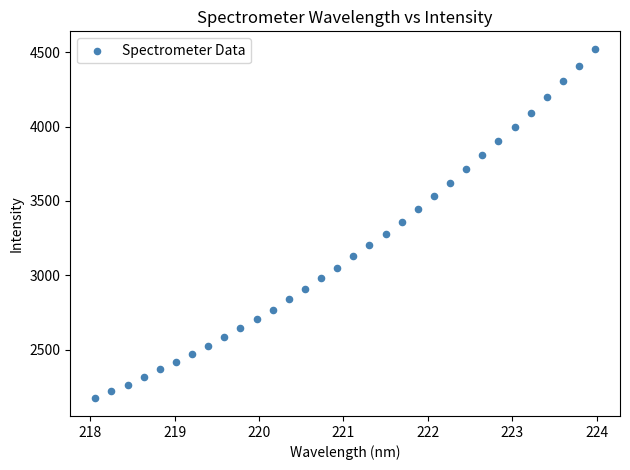

What is the range of X values (max minus min)?

5.9